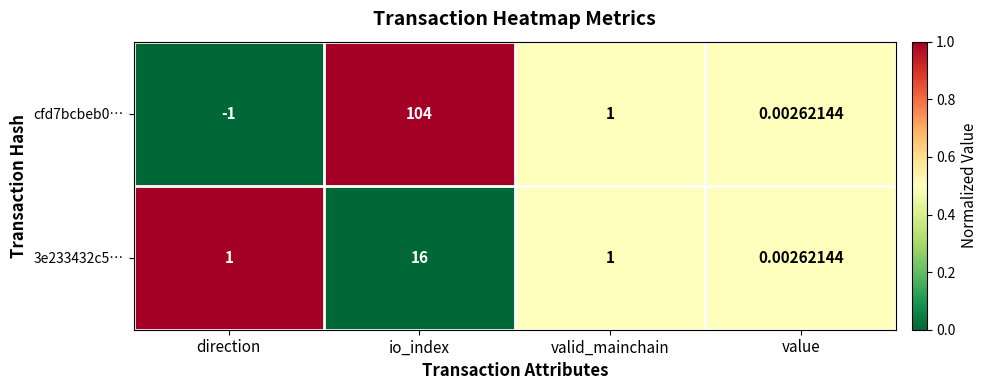

At which label is cfd7bcbeb0… closest to 51?

valid_mainchain